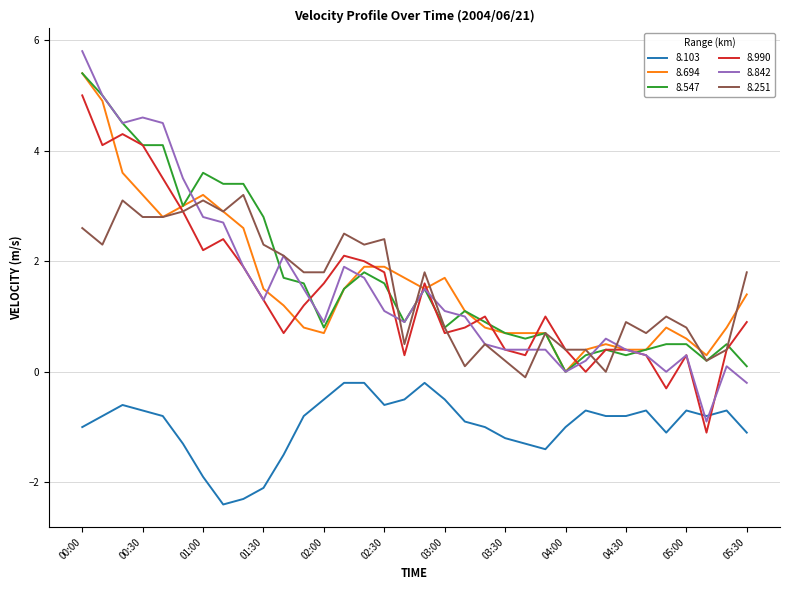

How many intersections are there between 8.990 and 8.103?

2